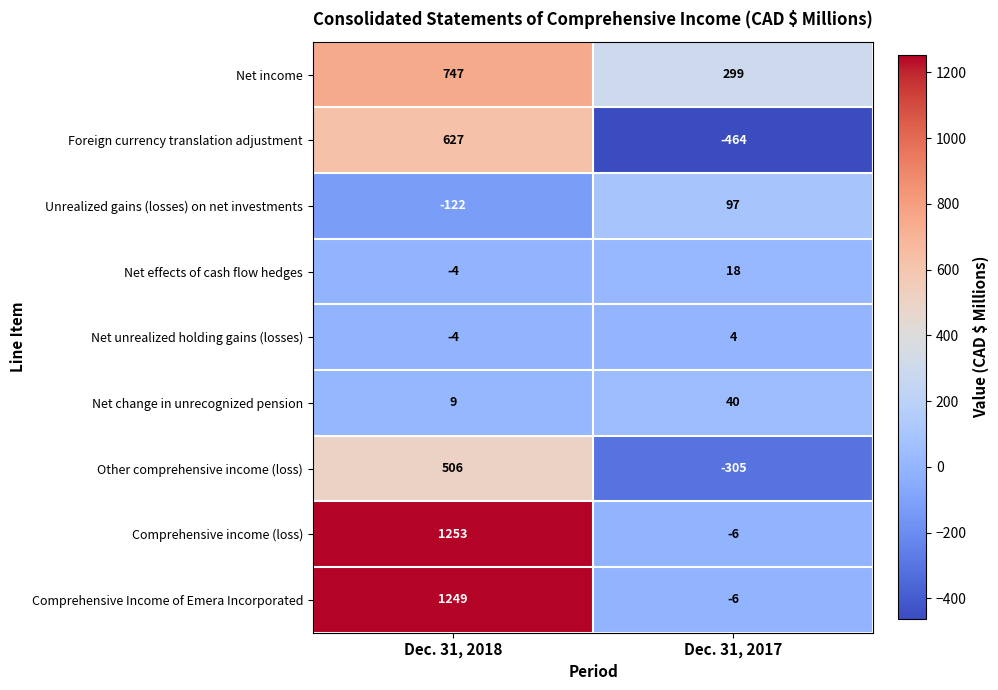

What is the difference between the maximum and minimum values in the Net income series?

448